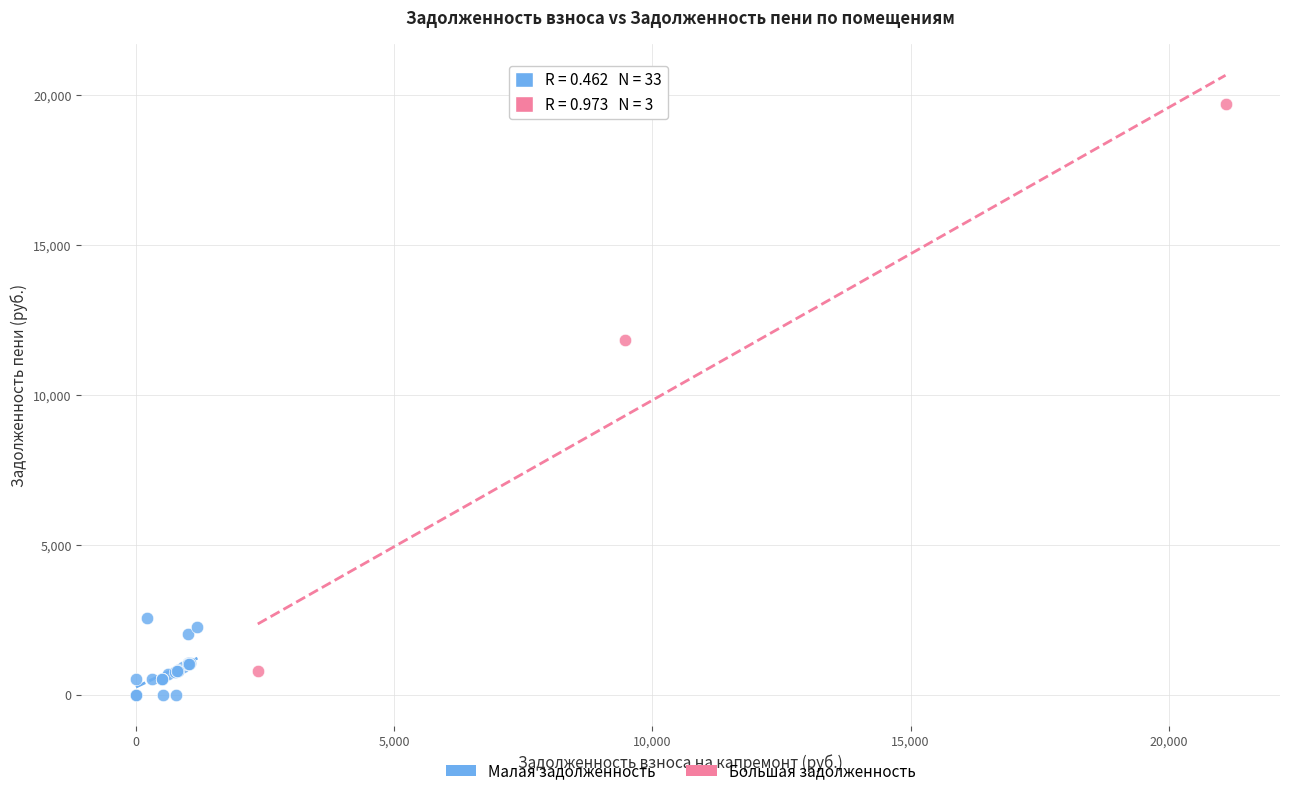

Which series reaches the minimum Y coordinate?

Малая задолженность